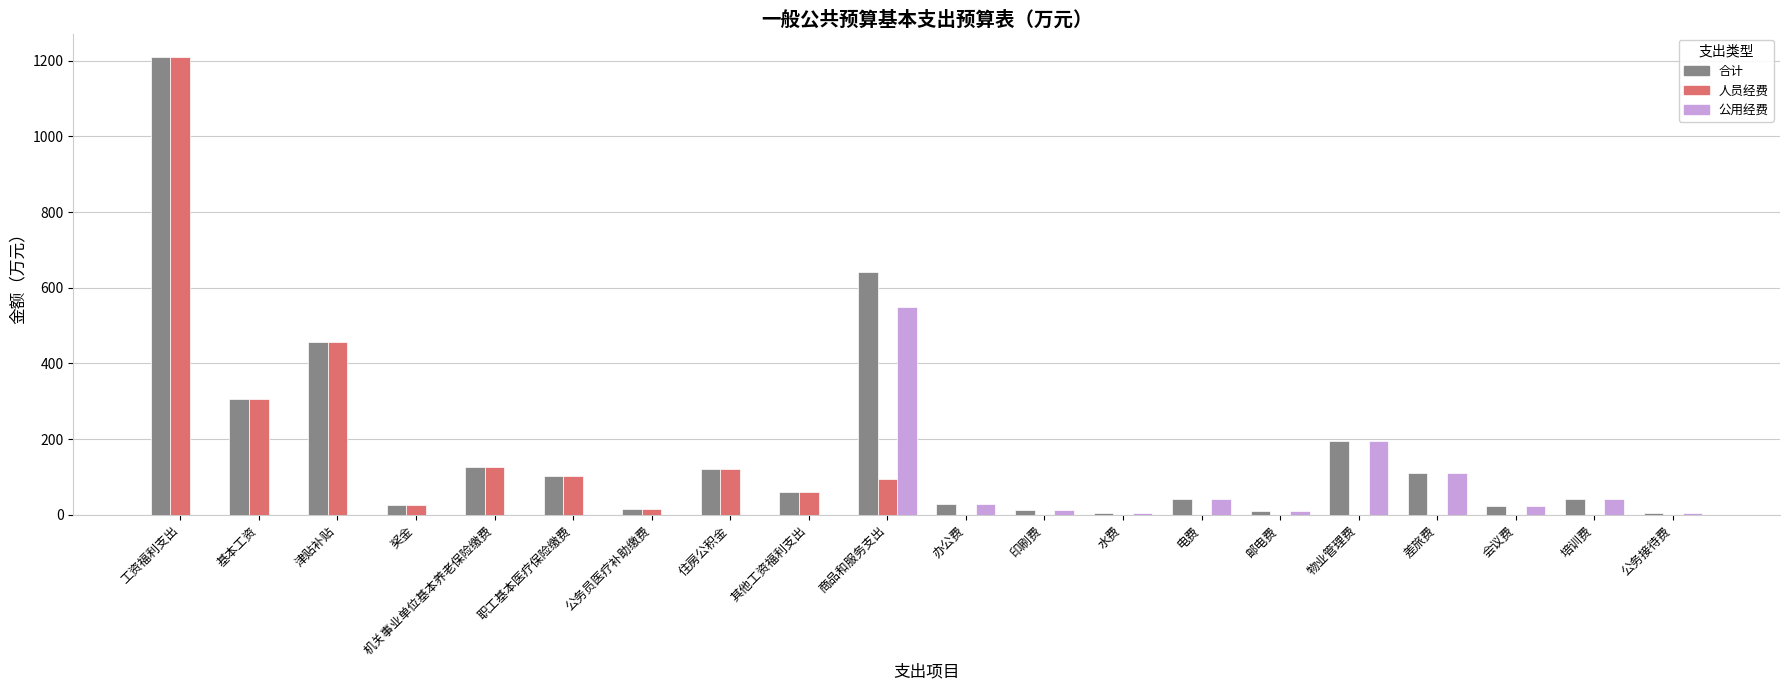

Which series changed the most between 商品和服务支出 and 电费?

合计